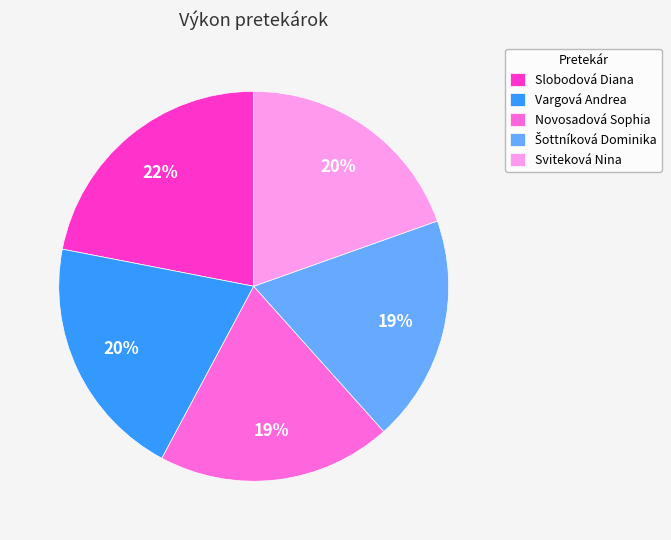

The Slobodová Diana slice represents 22% of the pie. True or false?

True